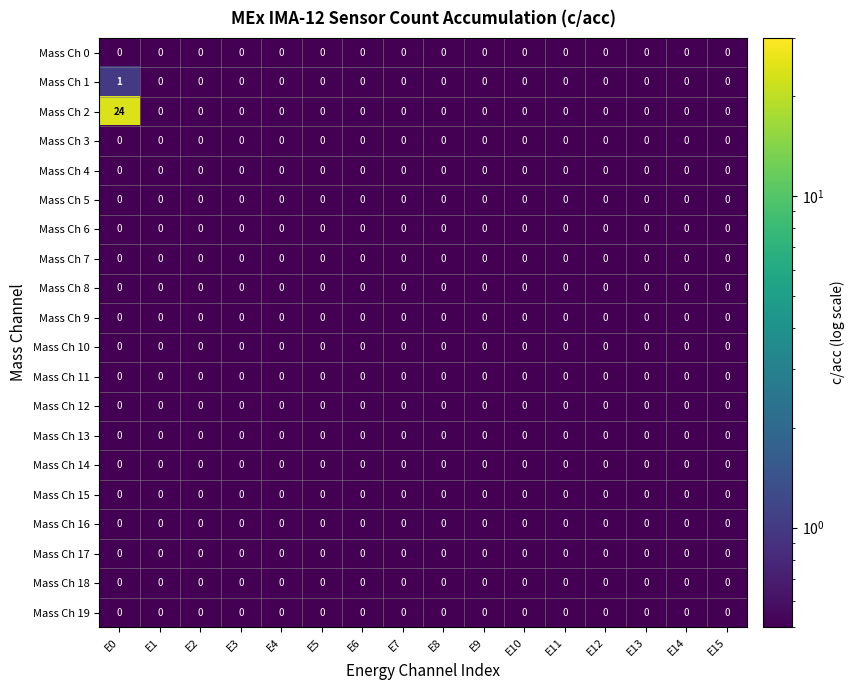

Which series has the largest range (max minus min)?

Mass Ch 2